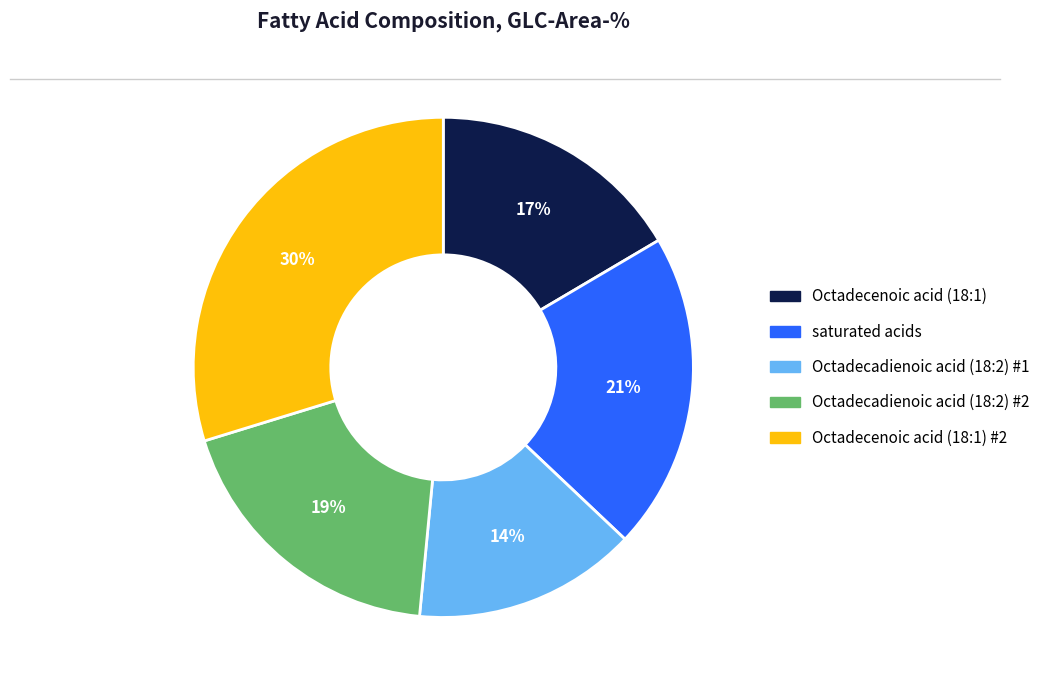

Does any single category account for the majority?

No